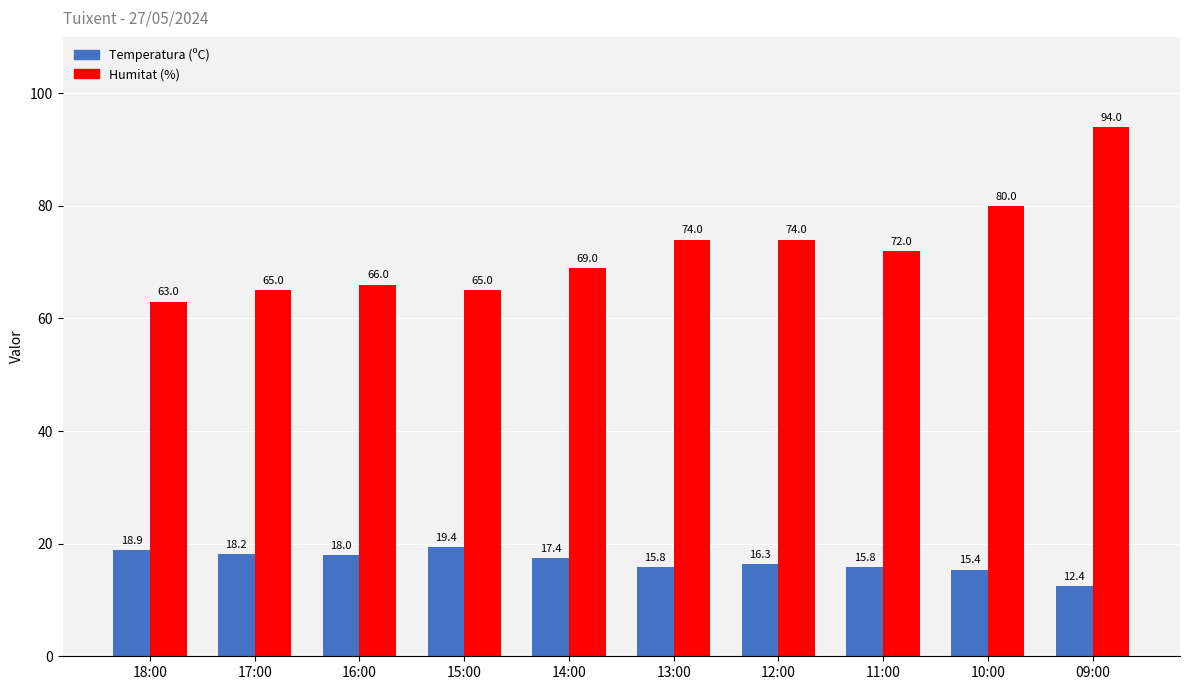

How many distinct data groups are displayed?

2